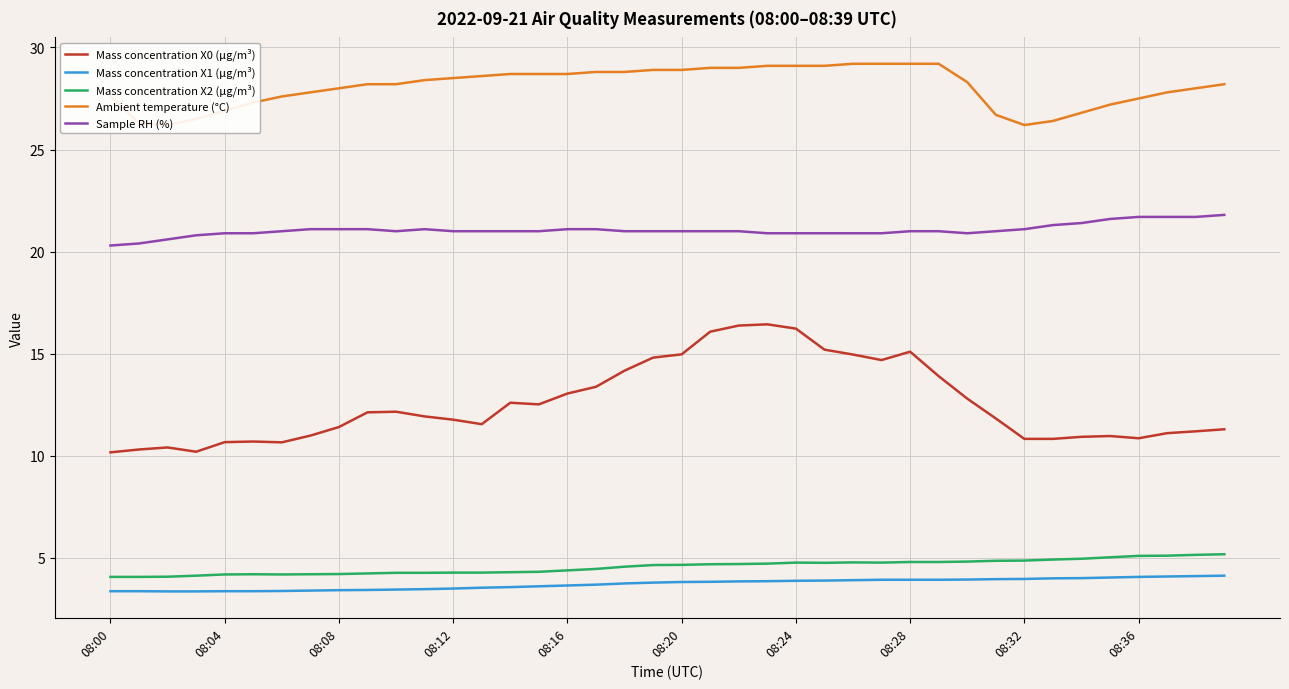

Rank the series by their maximum value, from lowest to highest.

Mass concentration X1 (μg/m³), Mass concentration X2 (μg/m³), Mass concentration X0 (μg/m³), Sample RH (%), Ambient temperature (°C)